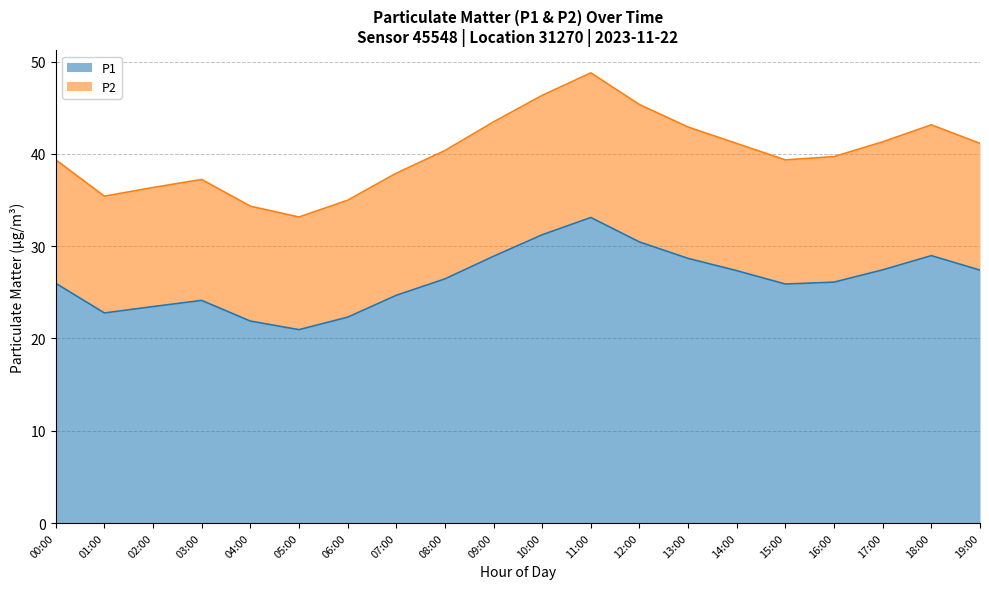

At 04:00, list the series in order from smallest to largest.

P1, P2